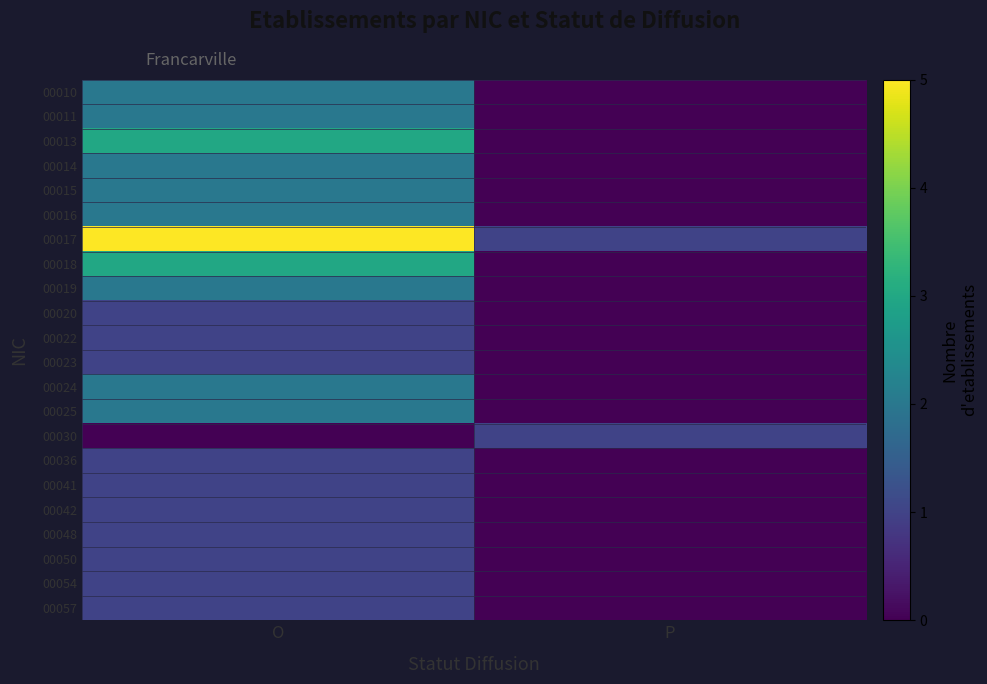

What is the difference between the highest and lowest values at O?

5